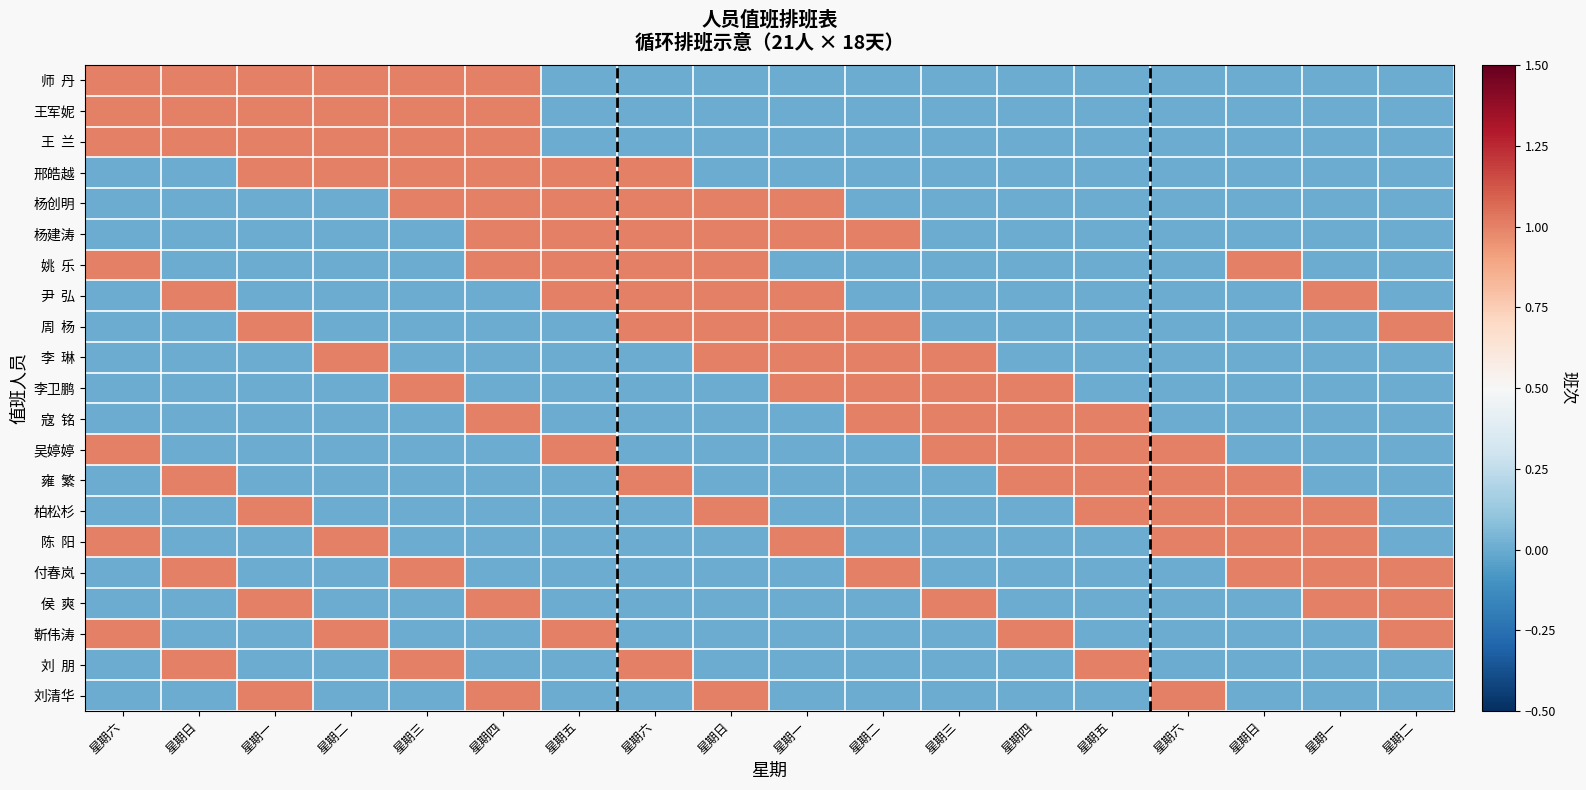

At 星期六, list the series in order from smallest to largest.

邢皓越, 杨创明, 杨建涛, 尹 弘, 周 杨, 李 琳, 李卫鹏, 寇 铭, 雍 繁, 柏松杉, 付春岚, 侯 爽, 刘 朋, 刘清华, 师 丹, 王军妮, 王 兰, 姚 乐, 吴婷婷, 陈 阳, 靳伟涛